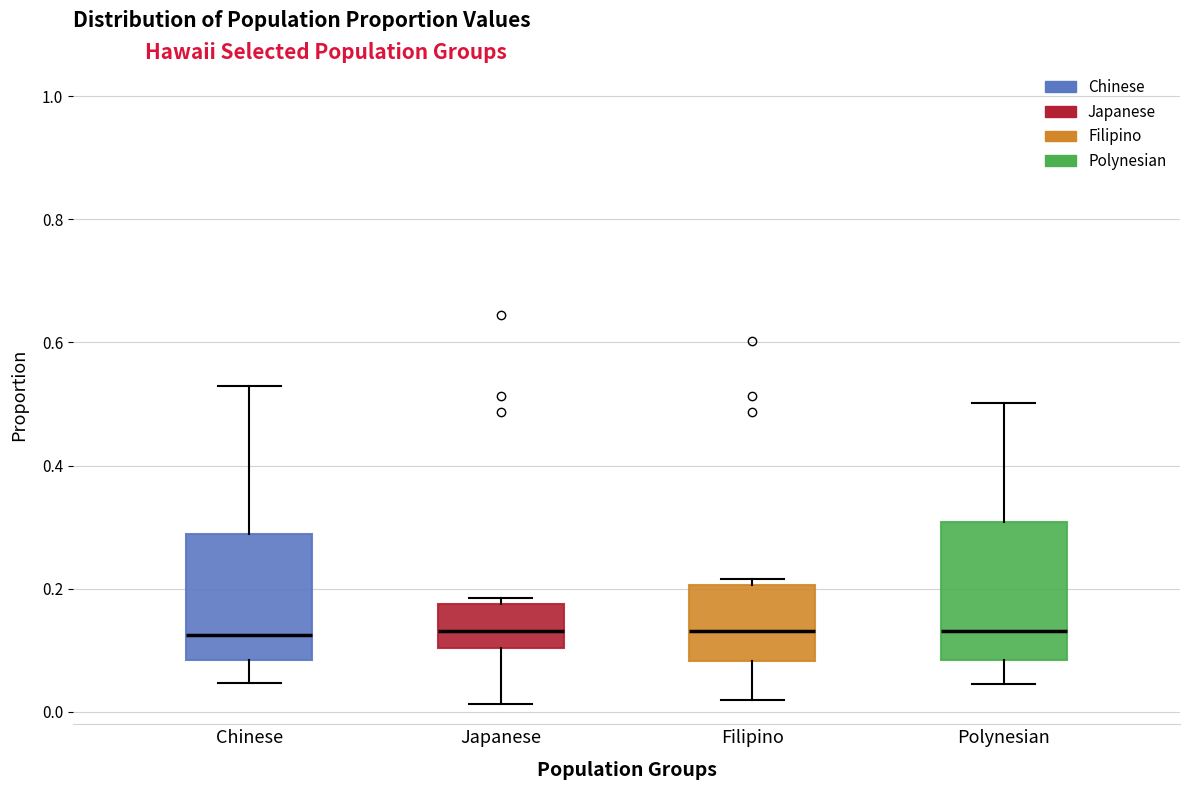

Reading left to right, transcribe this box plot: for each box, give where its median line is, the range the box spans, and where its two whiskers end, as read against the y-axis. The values are not printed on the chart, so give them approximately, as read against the axis.

Chinese: median 0.12, box 0.08 to 0.28, whiskers 0.04 to 0.52
Japanese: median 0.14, box 0.10 to 0.18, whiskers 0.02 to 0.18 (just above the box's upper edge)
Filipino: median 0.14, box 0.08 to 0.20, whiskers 0.02 to 0.22
Polynesian: median 0.14, box 0.08 to 0.30, whiskers 0.04 to 0.50